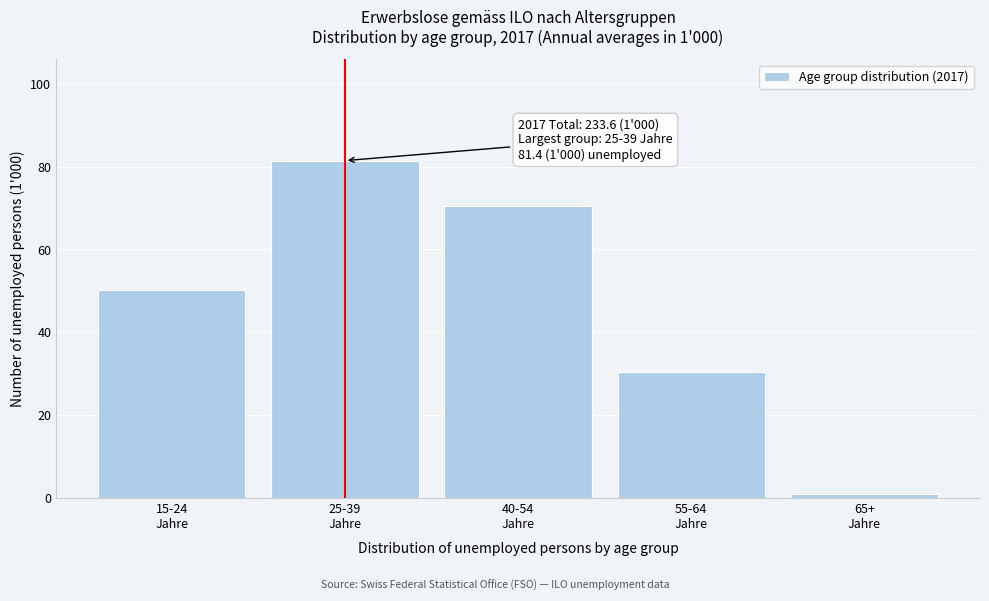

Reading left to right, extract all data points from this chart.

50.2	81.4	70.5	30.5	1.0